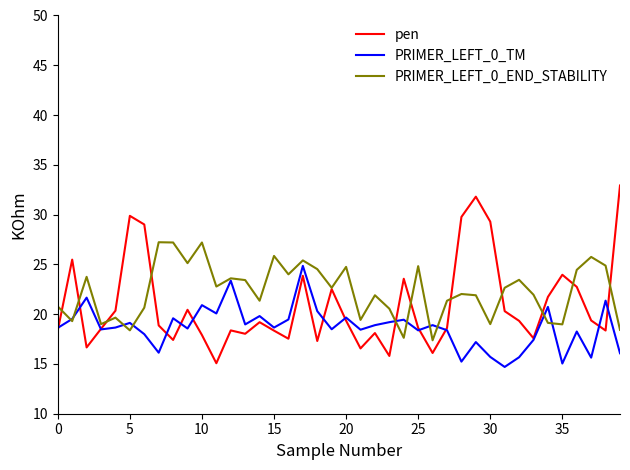

Rank the series by their maximum value, from highest to lowest.

pen, PRIMER_LEFT_0_END_STABILITY, PRIMER_LEFT_0_TM